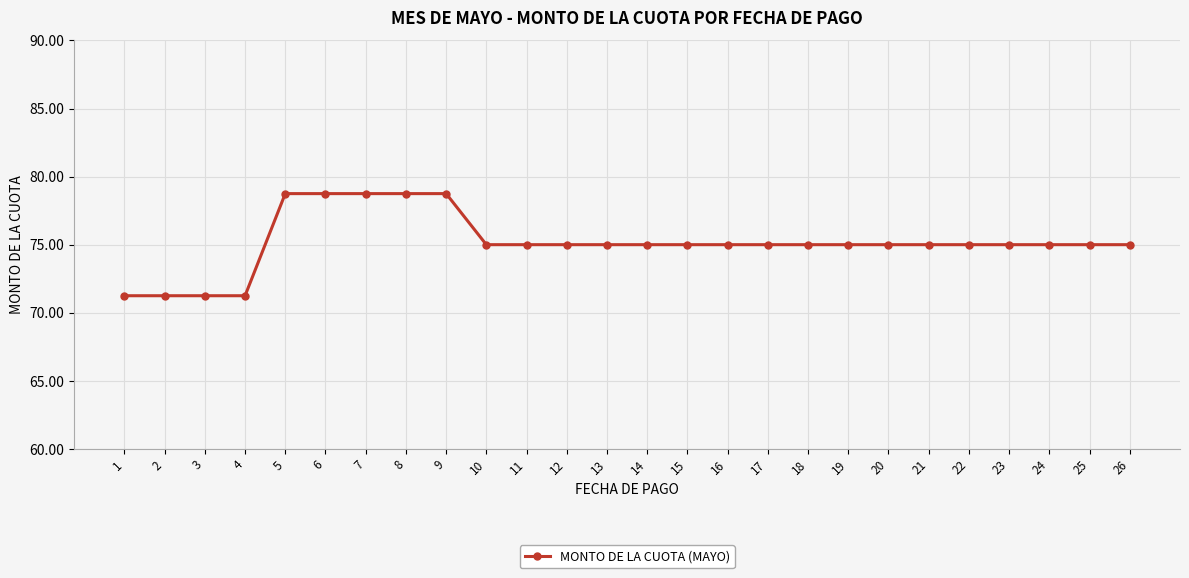

What is the greatest value displayed?

78.8